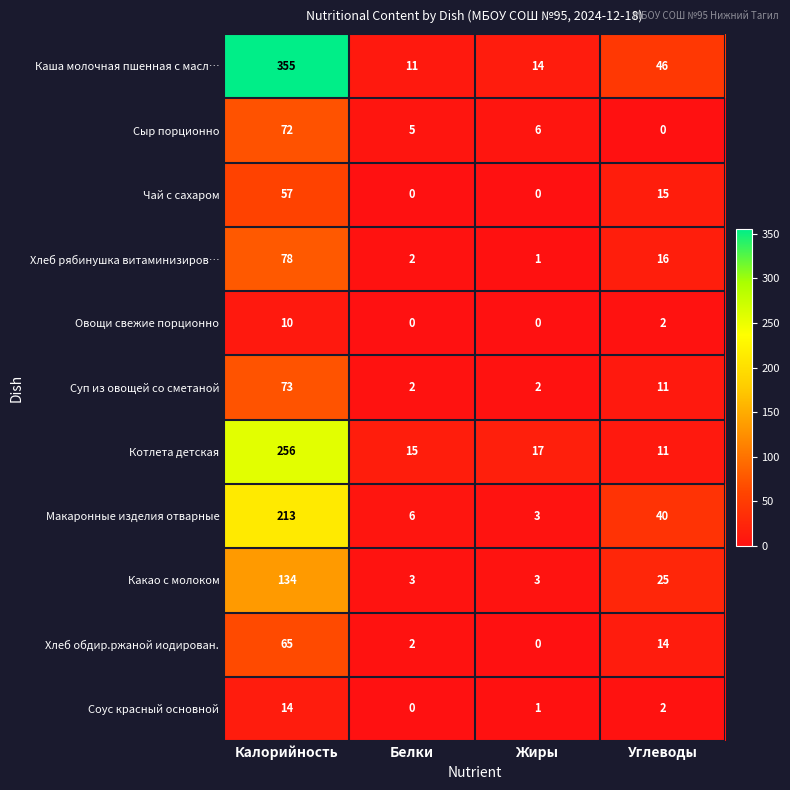

At how many categories does at least one series exceed 280?

1